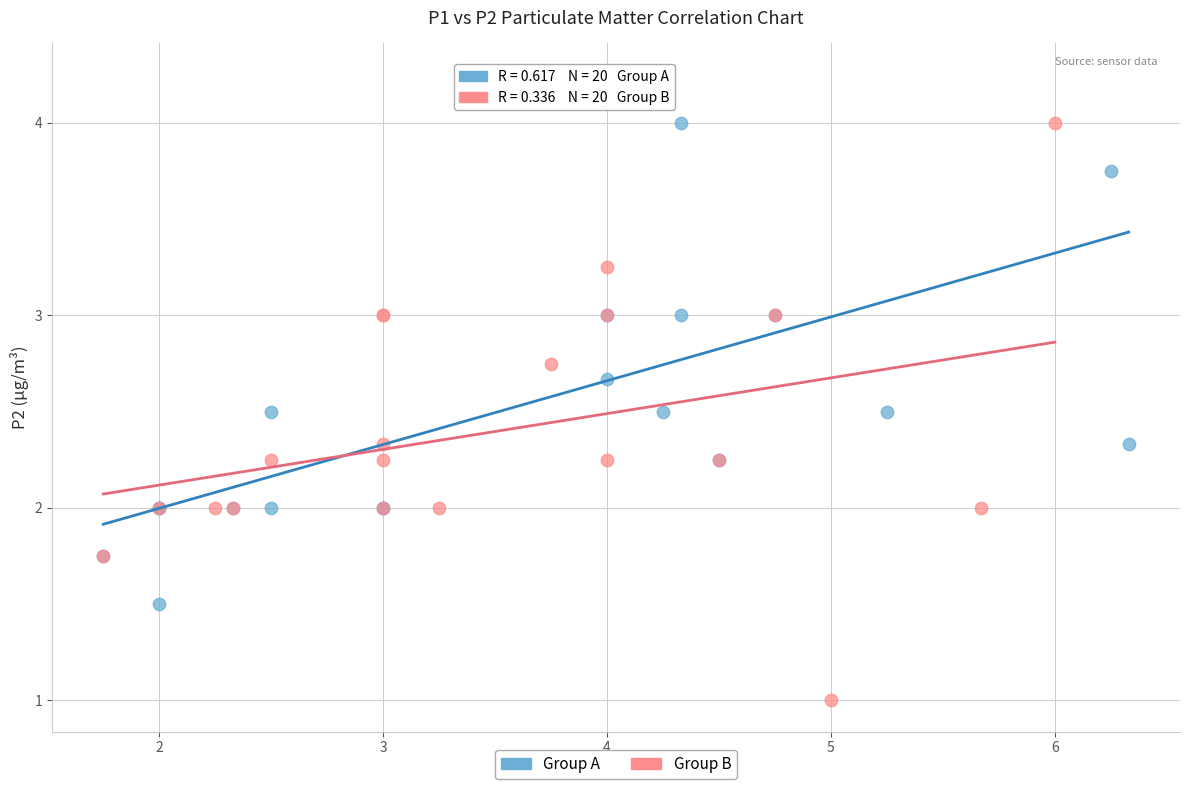

Which series has the largest Y range (max minus min)?

Group B